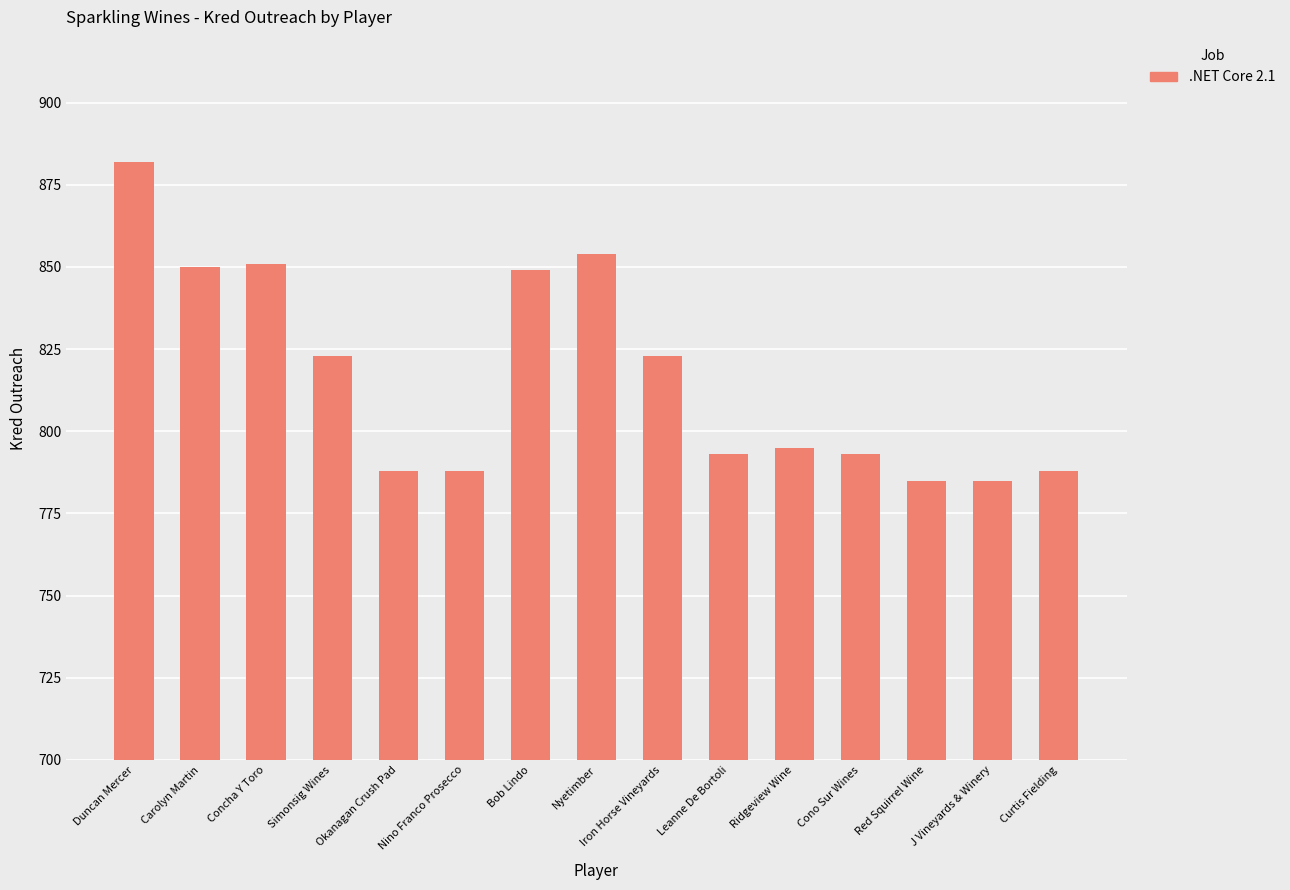

Reading left to right, list all the values displayed in this chart.

Duncan Mercer=882	Carolyn Martin=850	Concha Y Toro=851	Simonsig Wines=823	Okanagan Crush Pad=788	Nino Franco Prosecco=788	Bob Lindo=849	Nyetimber=854	Iron Horse Vineyards=823	Leanne De Bortoli=793	Ridgeview Wine=795	Cono Sur Wines=793	Red Squirrel Wine=785	J Vineyards & Winery=785	Curtis Fielding=788